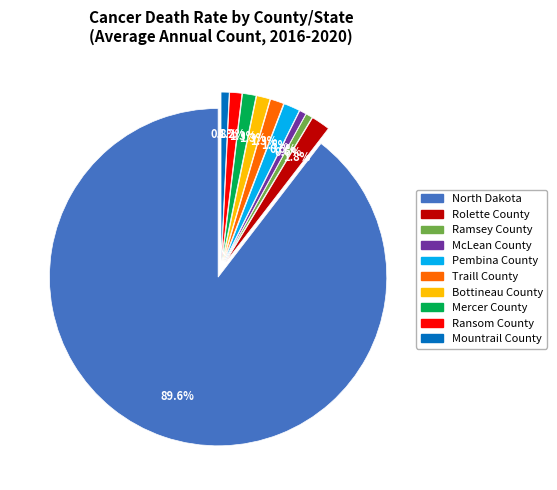

What is the largest slice in the pie chart?

North Dakota